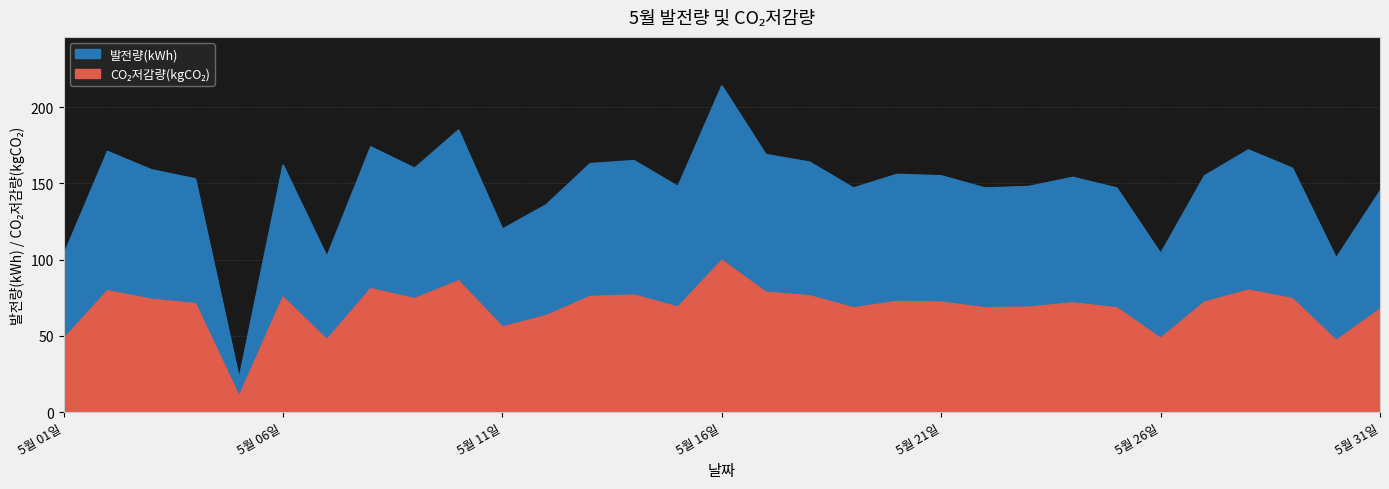

What is the lowest value of the CO₂저감량(kgCO₂) series?

10.2